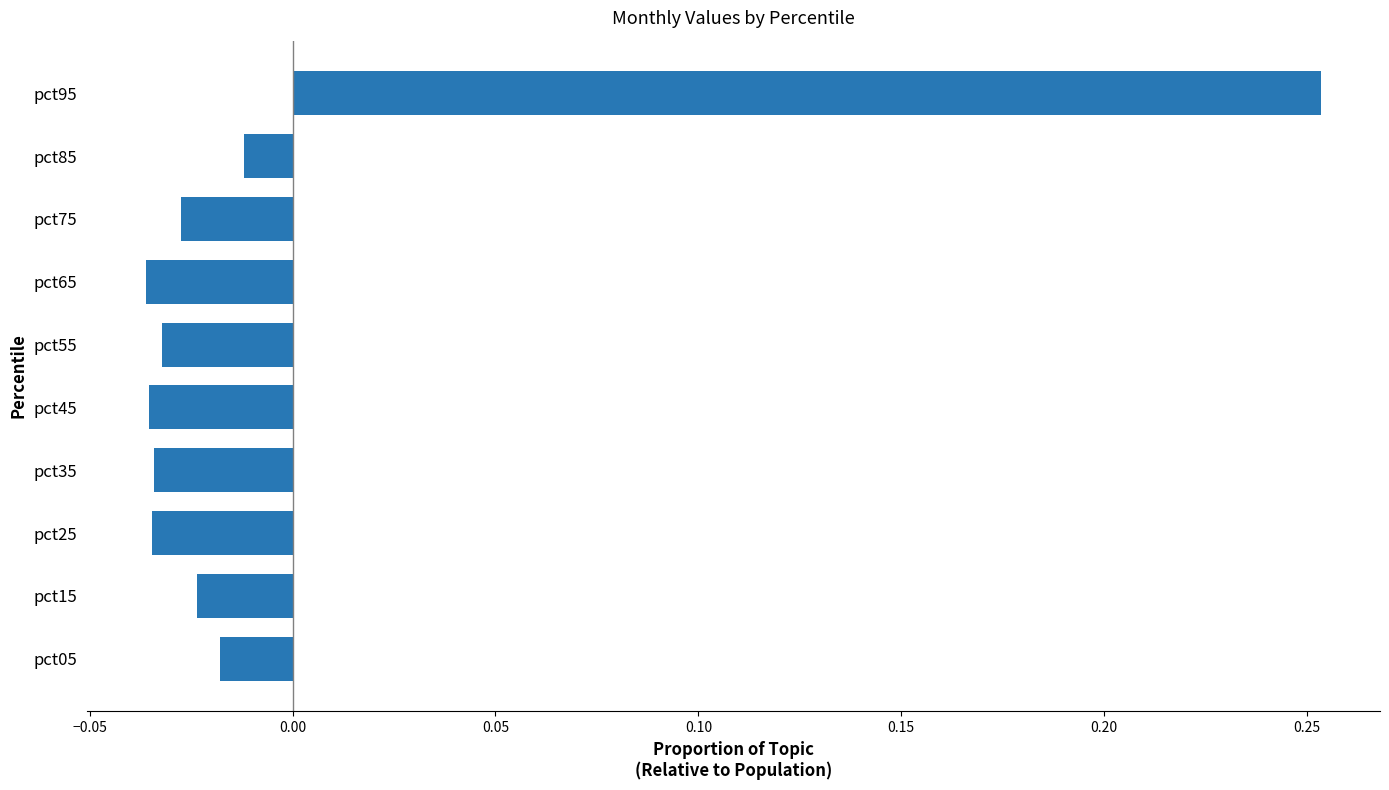

The chart shows a value of -0.1 at pct45. True or false?

False